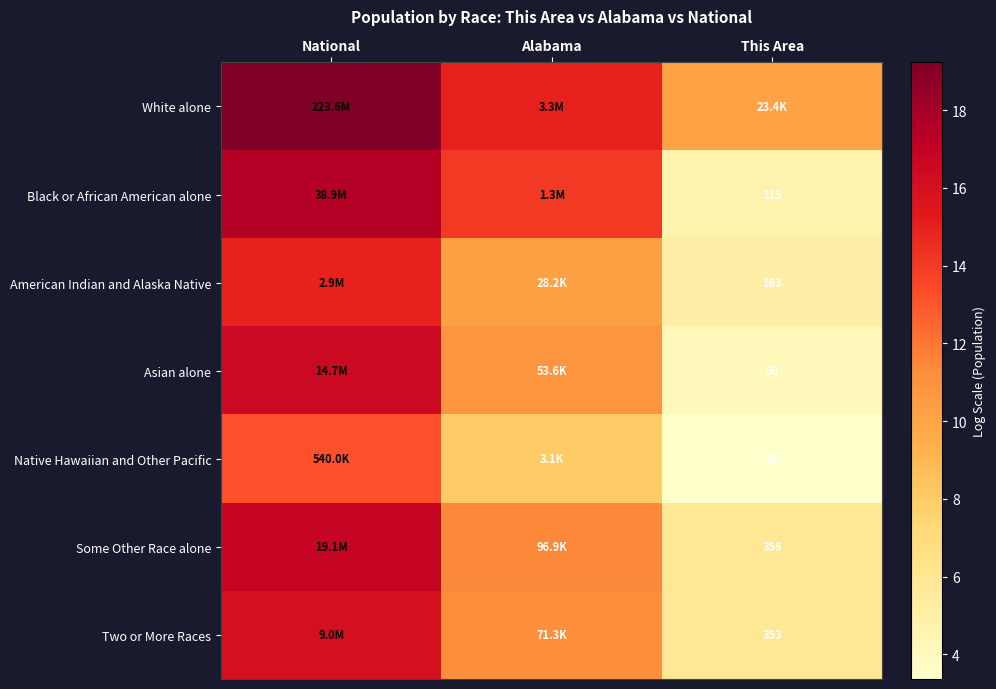

Rank the series by their maximum value, from highest to lowest.

White alone, Black or African American alone, Some Other Race alone, Asian alone, Two or More Races, American Indian and Alaska Native, Native Hawaiian and Other Pacific